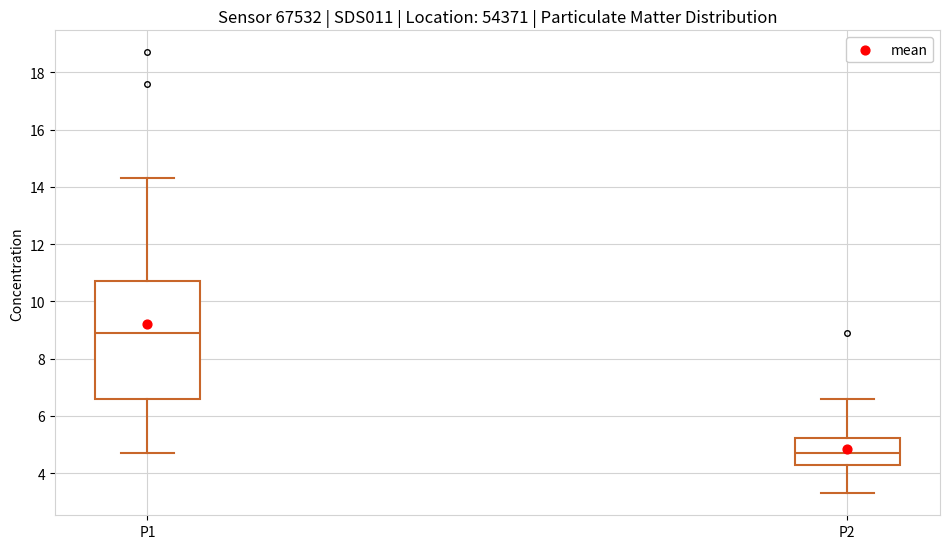

Where is the upper edge of the box for P1 on the y-axis? The values are not printed on the chart, so give them approximately, as read against the axis.

10.8